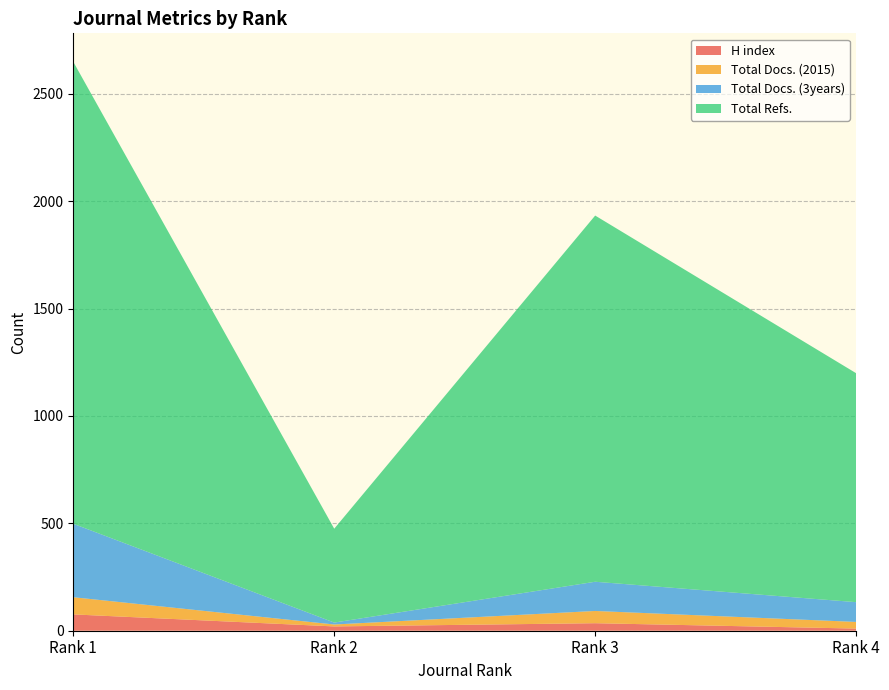

What is the sum of the Total Docs. (2015) values at Rank 4 and Rank 2?

40